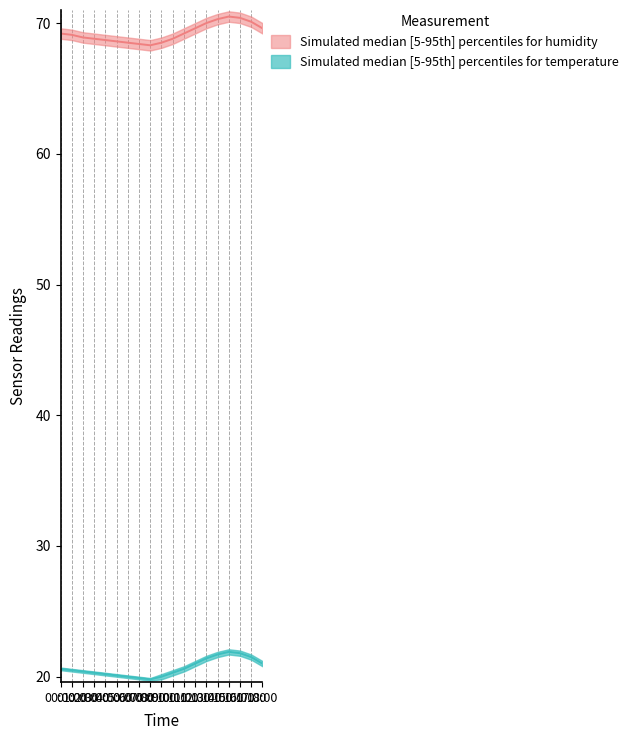

The value of humidity_median at 13:00 is 95.1. True or false?

False